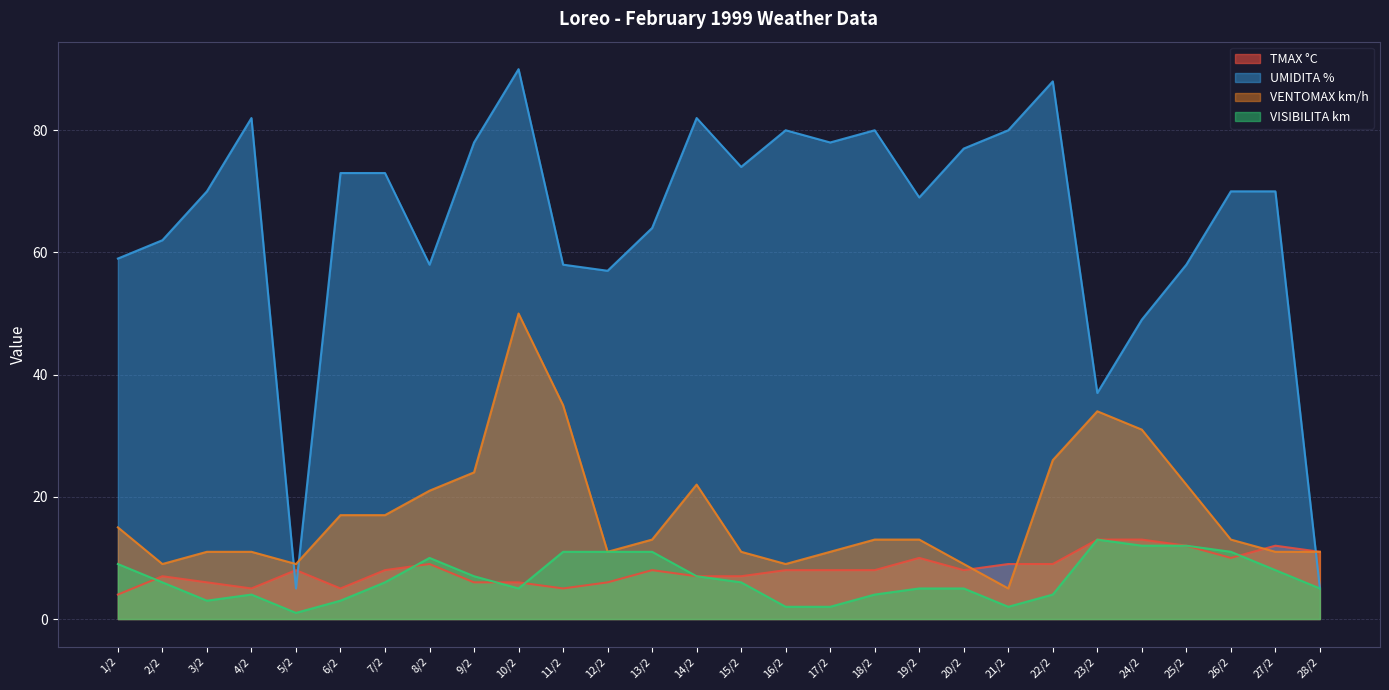

What is the spread (max minus min) of values at 27/2?

62